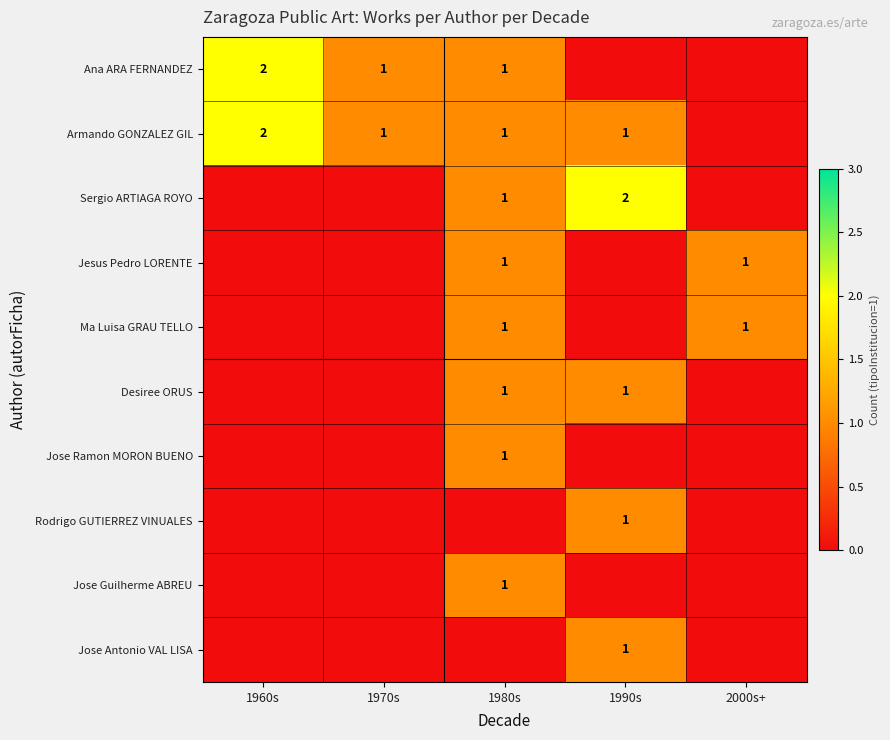

Is the value of Jose Guilherme ABREU at 2000s+ greater than the value of Jesus Pedro LORENTE at 1970s?

No